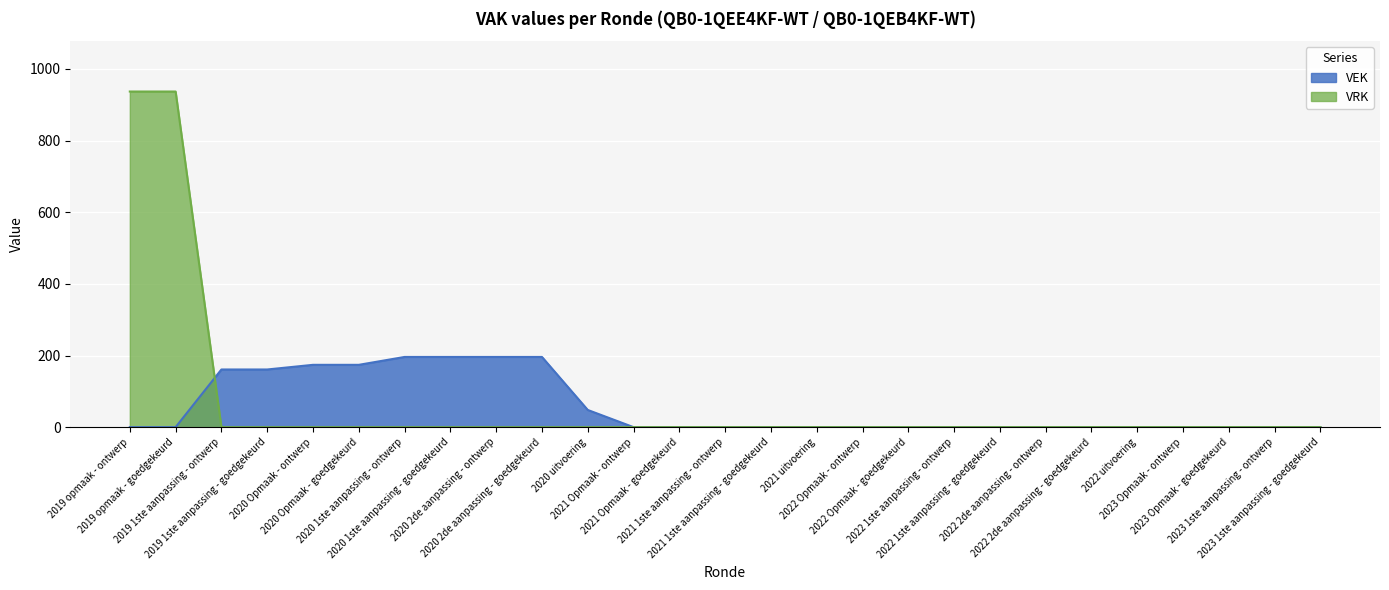

At which category is the sum across all series the highest?

2019 opmaak - ontwerp